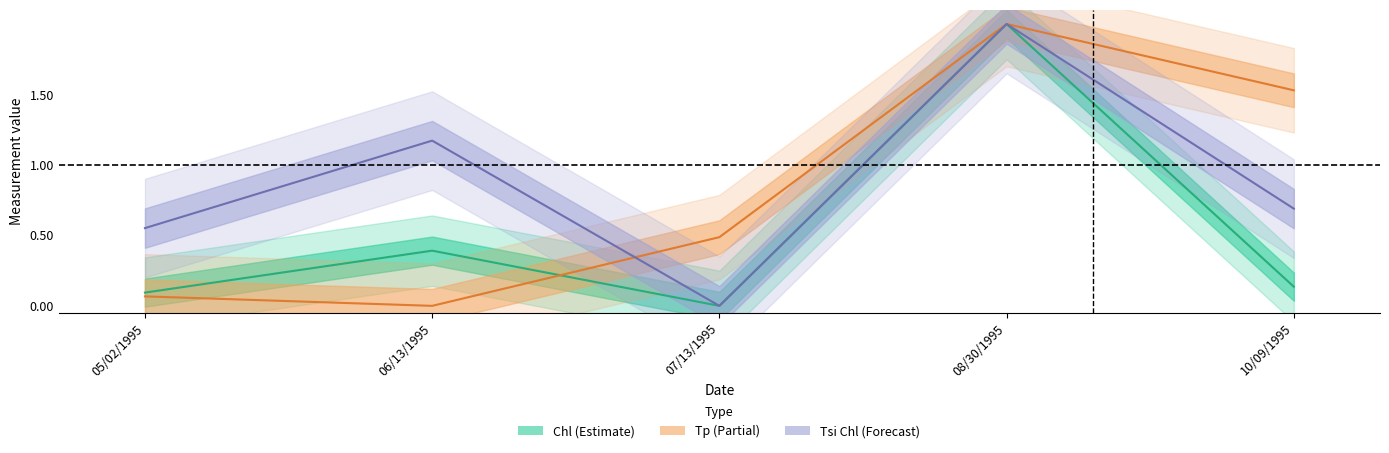

What is the difference between the Tsi Chl (Forecast) values at 07/13/1995 and 05/02/1995?

0.6